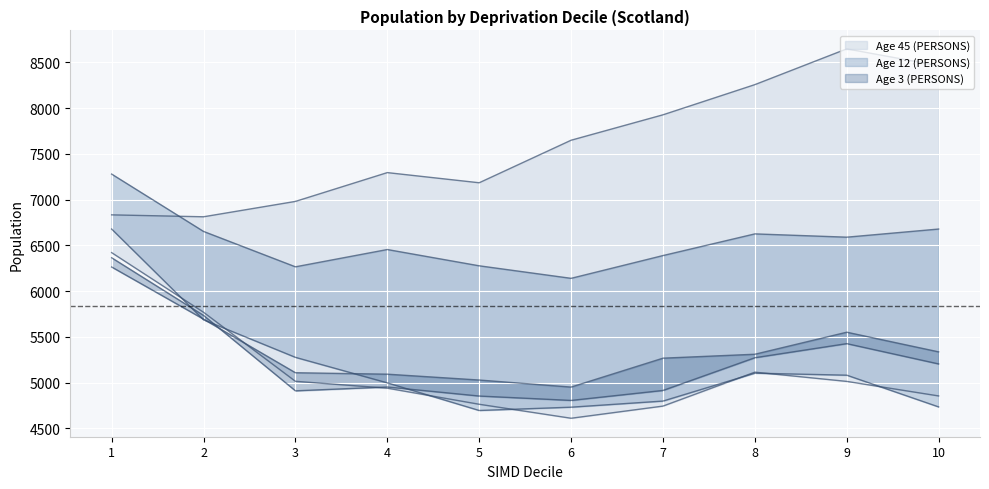

Reading left to right, transcribe all the data shown in this chart.

Age 3 (PERSONS): 1=6264	2=5694	3=5108	4=5092	5=5028	6=4951	7=5267	8=5310	9=5551	10=5336
Age 12 (PERSONS): 1=7280	2=6653	3=6266	4=6455	5=6277	6=6140	7=6389	8=6626	9=6590	10=6679
Age 45 (PERSONS): 1=6834	2=6813	3=6981	4=7296	5=7185	6=7650	7=7928	8=8258	9=8649	10=8465